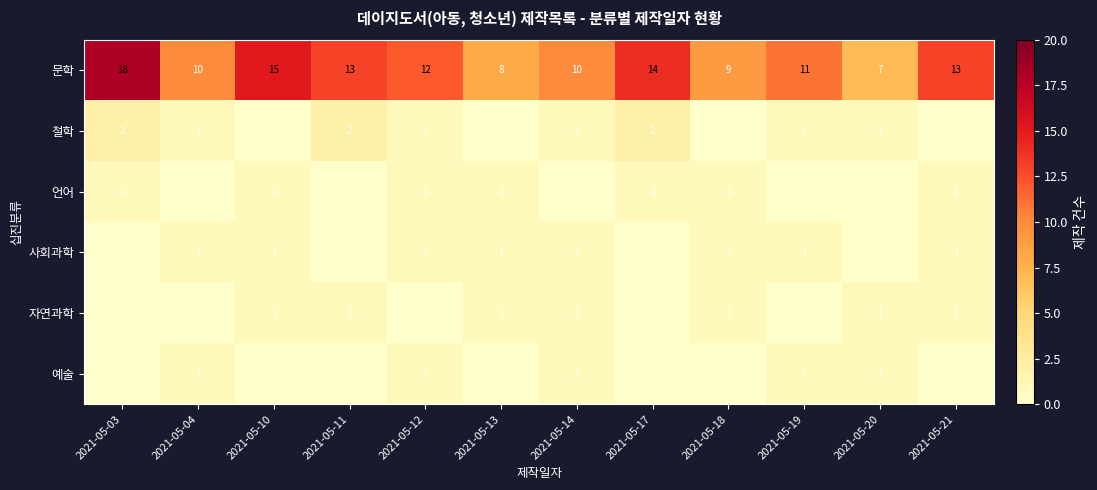

What is the approximate value of 문학 at 2021-05-12, to the nearest 10?

10